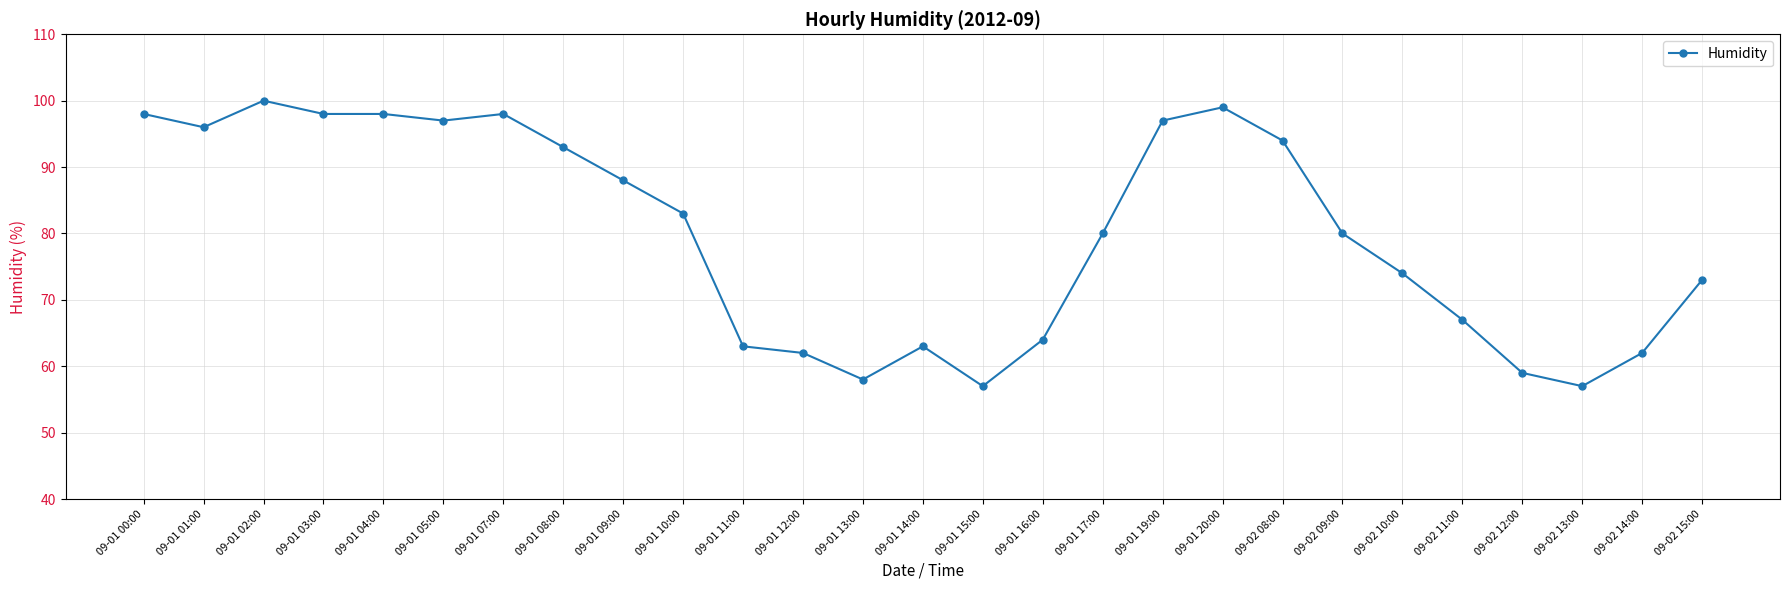

What is the difference between the maximum and second lowest values?

43